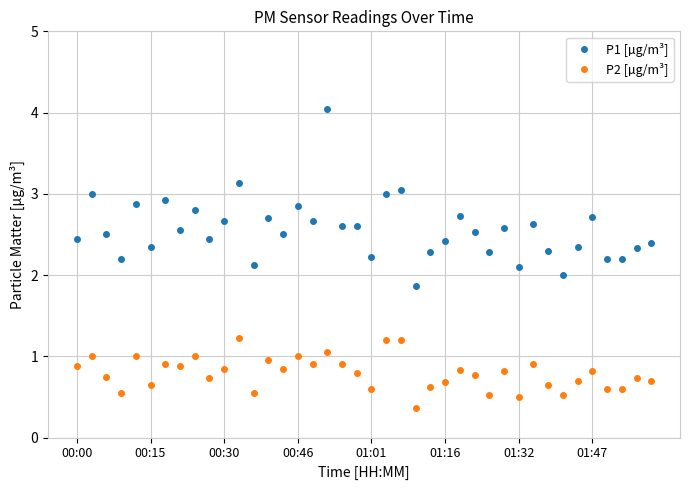

What is the difference between the second highest and second lowest values in the P2 [µg/m³] series?

0.7